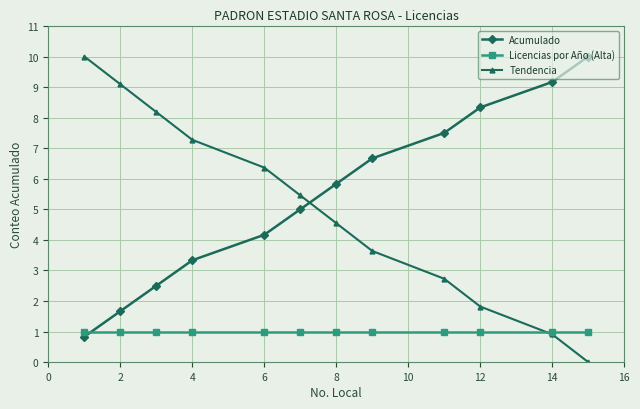

What is the value of the Licencias por Año (Alta) point at the 6th from the left?

1.0